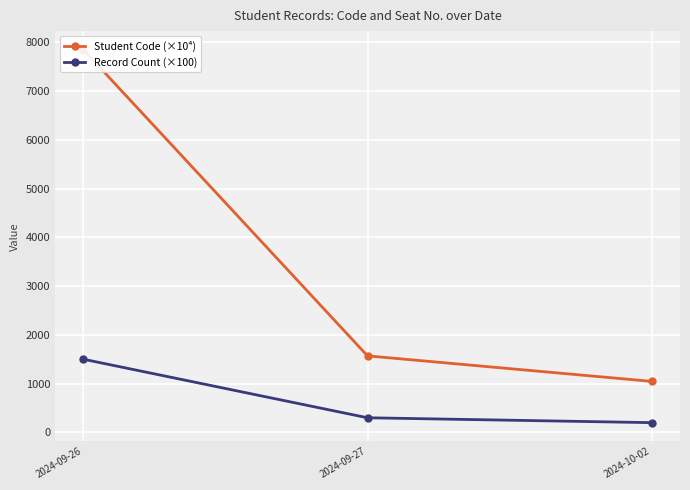

The value of Student Code (×10⁴) at 2024-09-26 is 7845.6. True or false?

True